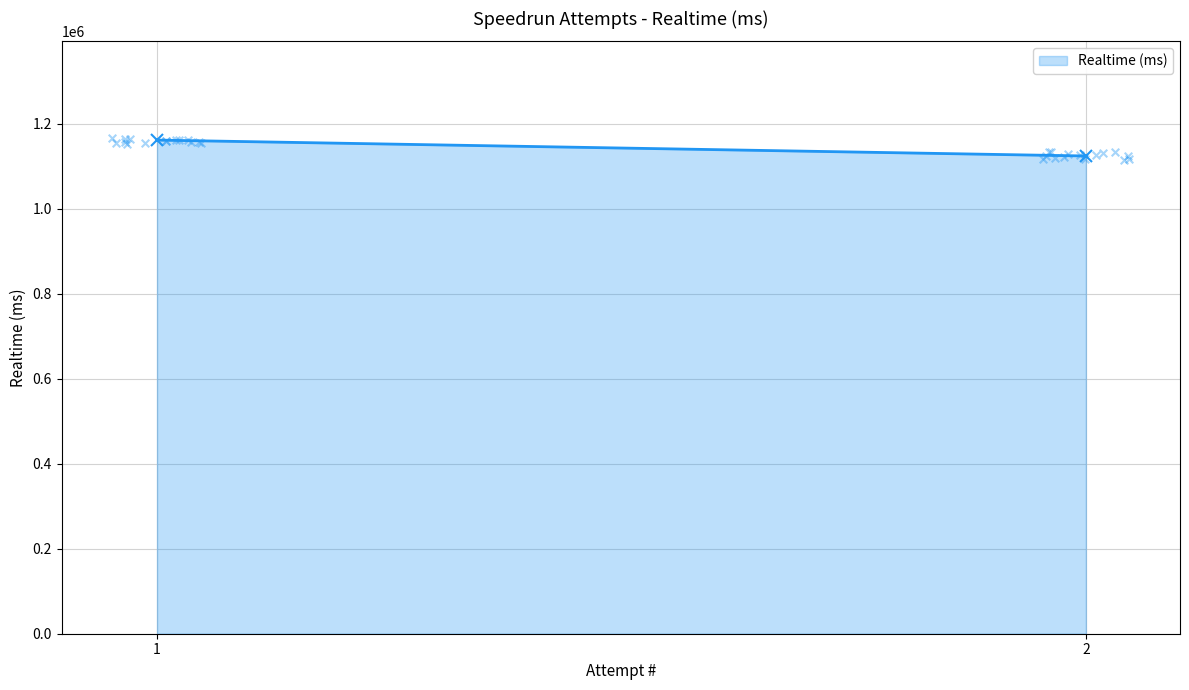

What is the change in value from 1 to 2?

-37410